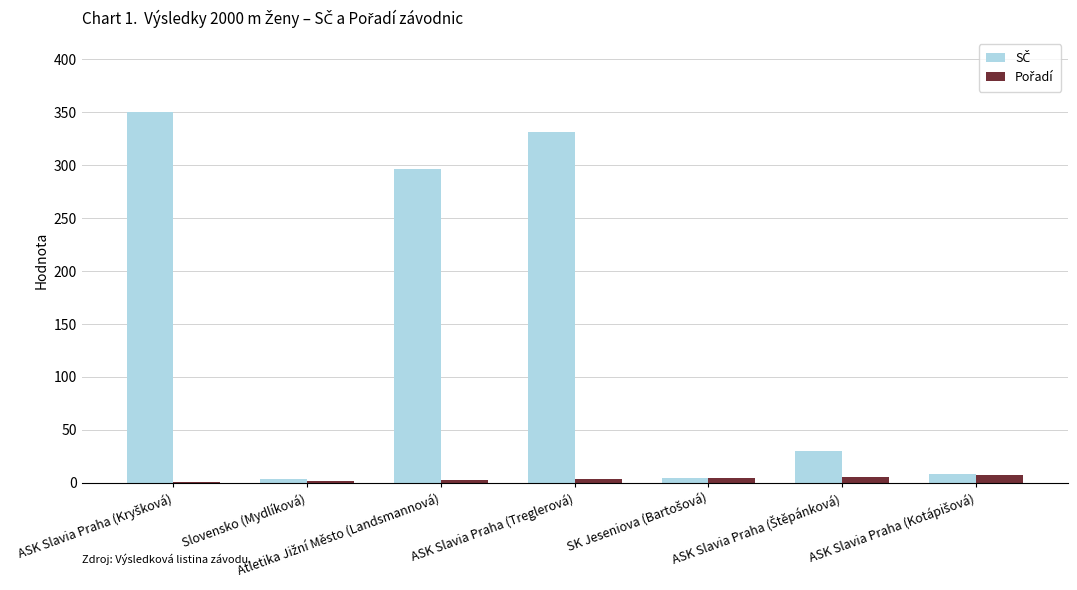

Are the bars grouped side by side (vs. stacked)?

Yes